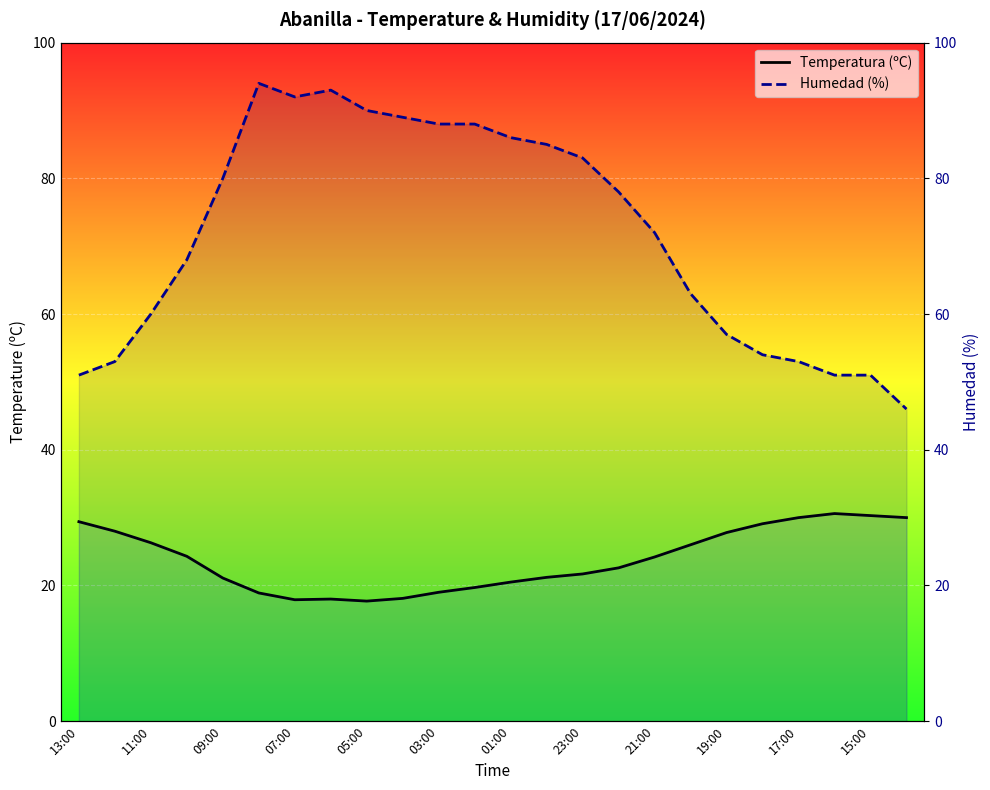

What are all the series names shown in the legend?

Temperatura (ºC), Humedad (%)